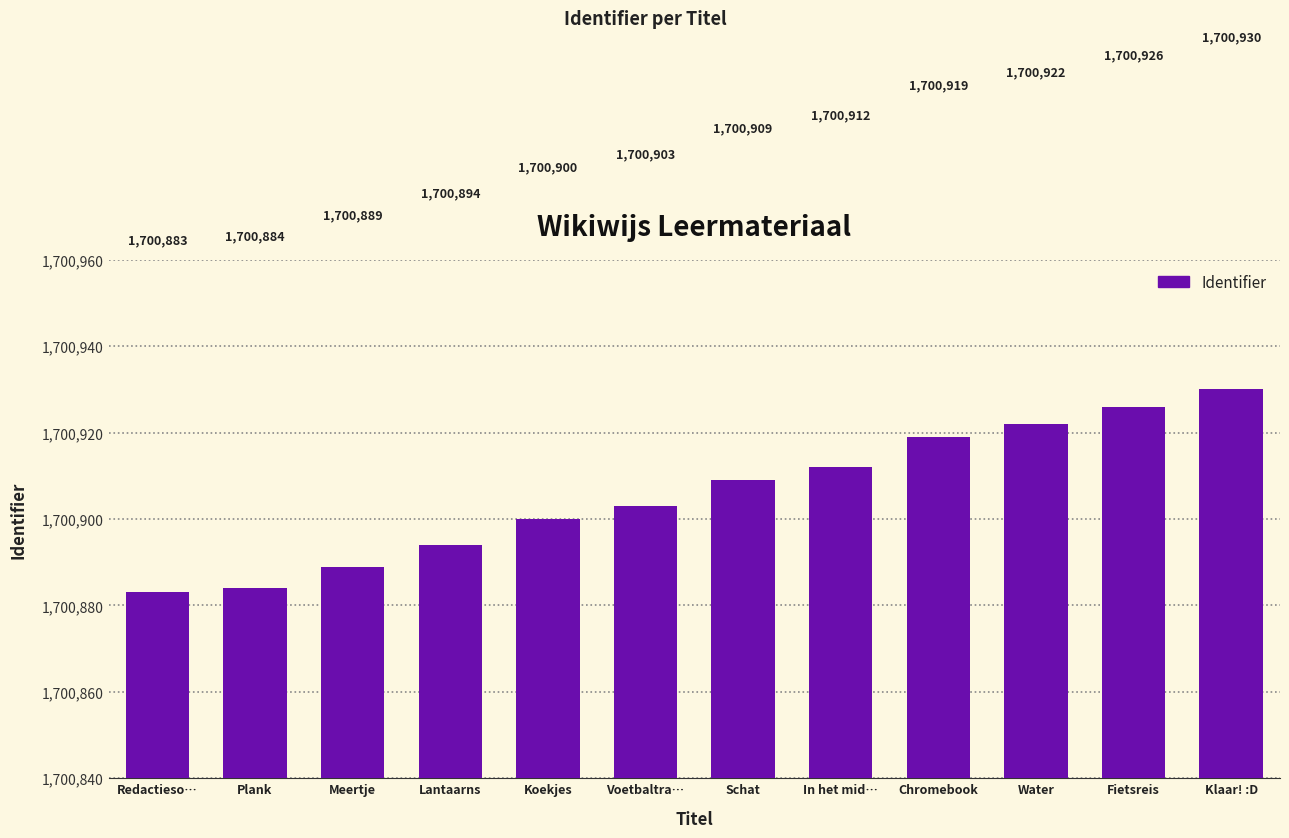

How many categories are shown in the chart?

12